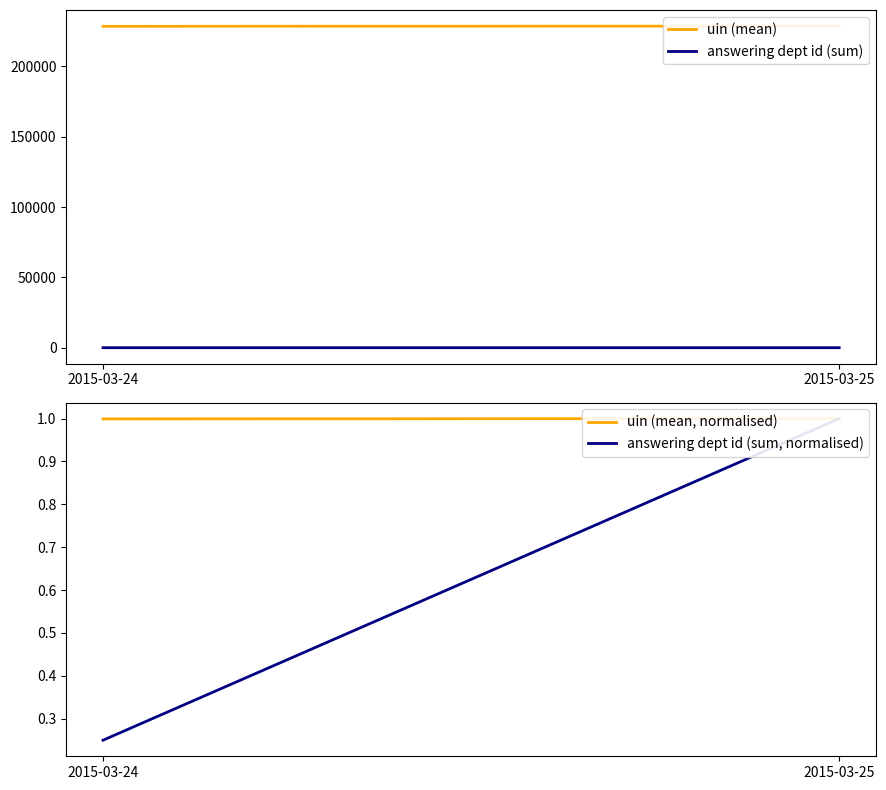

At 2015-03-25, list the series in order from largest to smallest.

uin (mean), answering dept id (sum), uin (mean, normalised), answering dept id (sum, normalised)